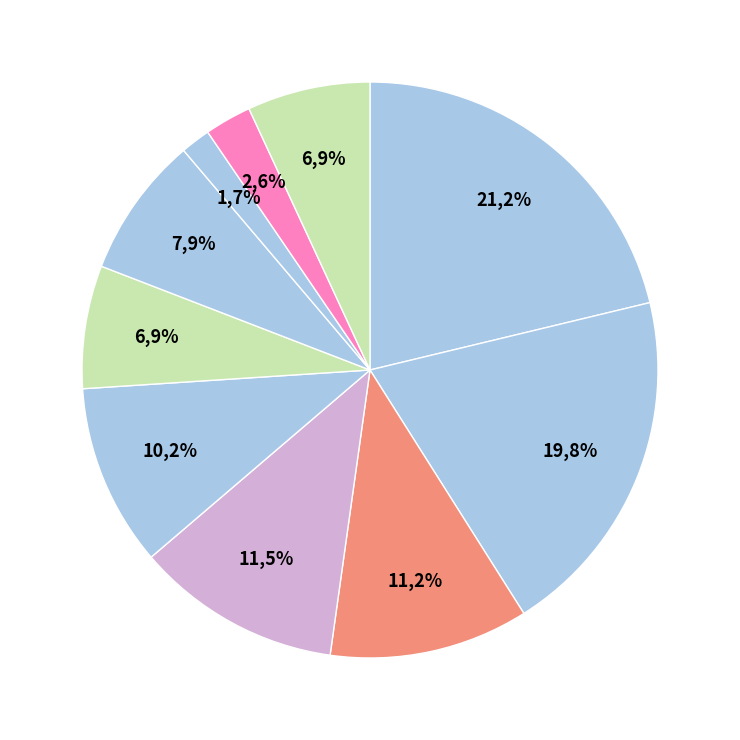

What portion of the pie excludes Хлеб пшеничный (завтрак)?

93.1%